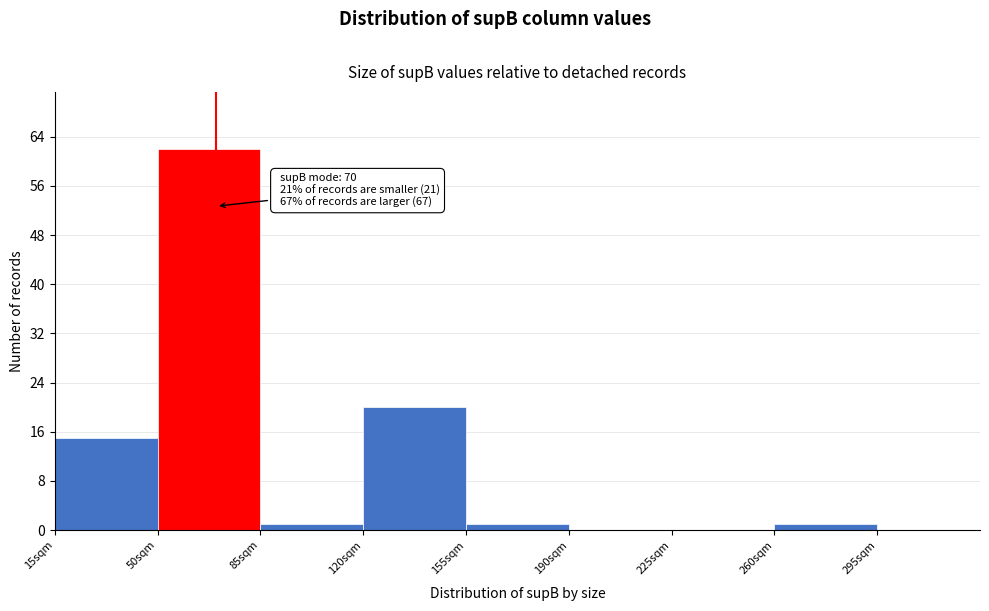

Over which range of the x-axis is the bar tallest?

50 to 85